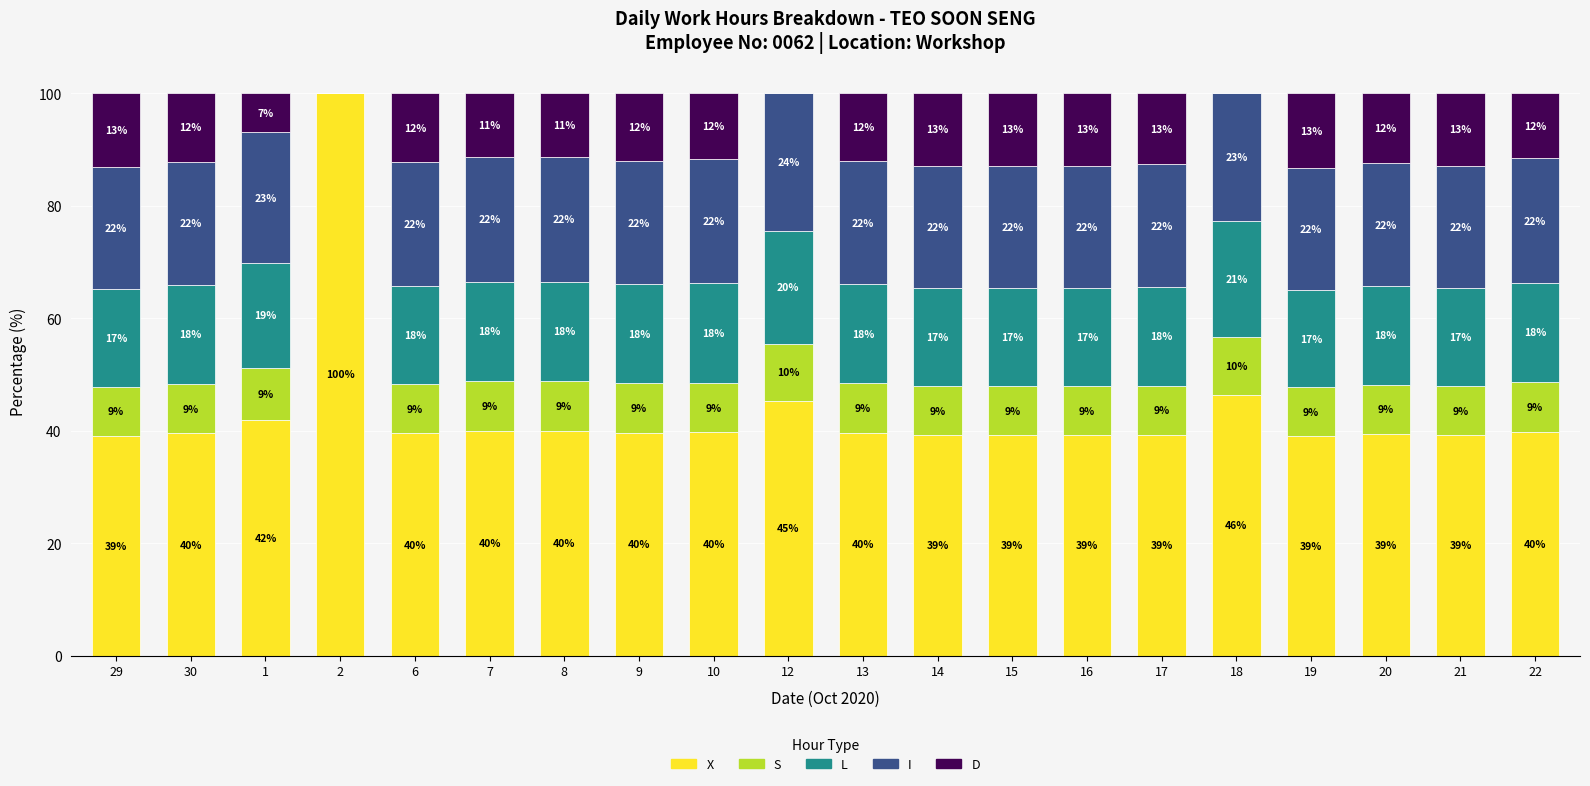

Are the bars grouped side by side (vs. stacked)?

No